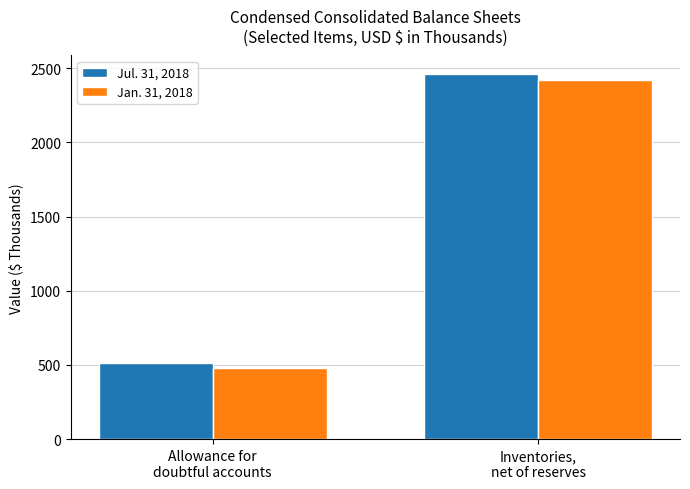

The Jul. 31, 2018 series shows 2463 at Inventories,
net of reserves. True or false?

True